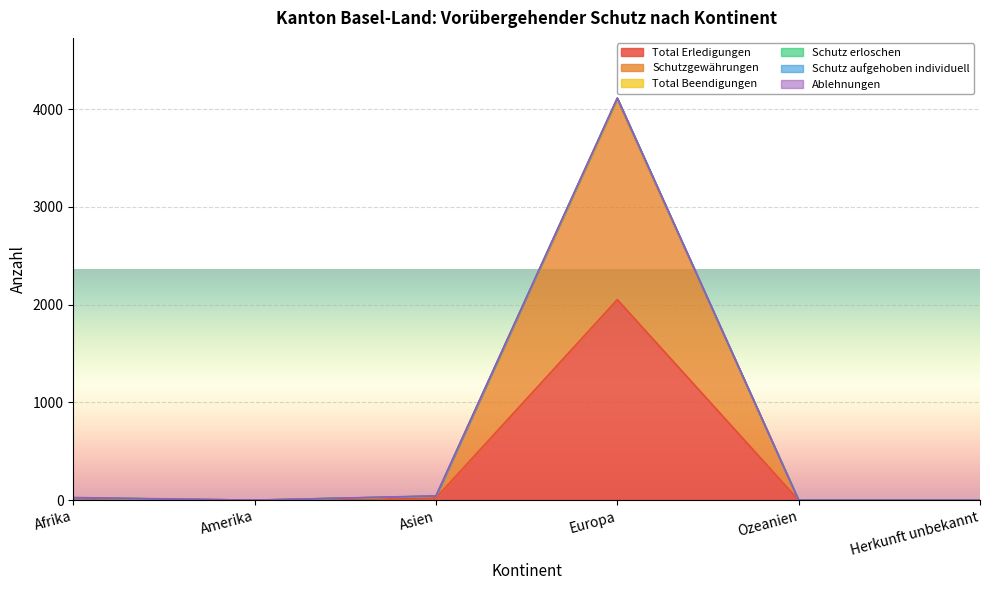

True or false: Schutz erloschen and Schutzgewährungen intersect in this chart.

False